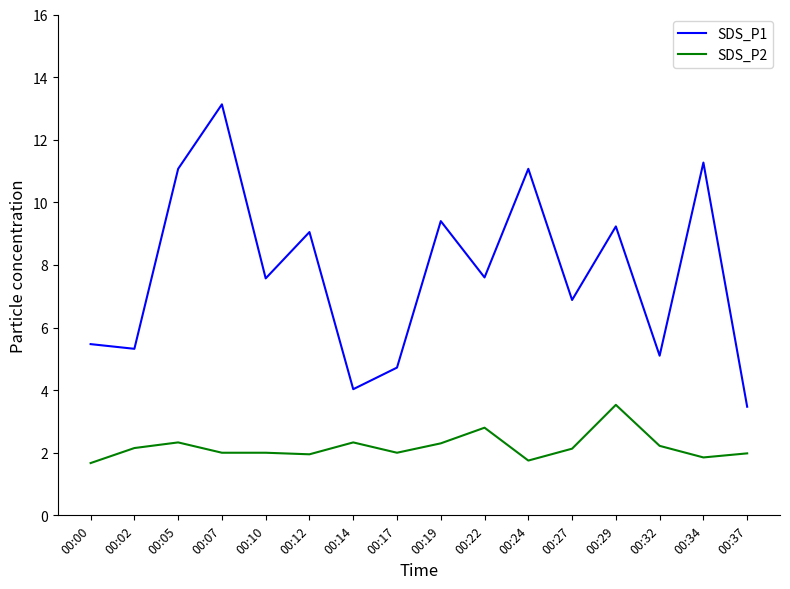

How many categories are shown in the chart?

16